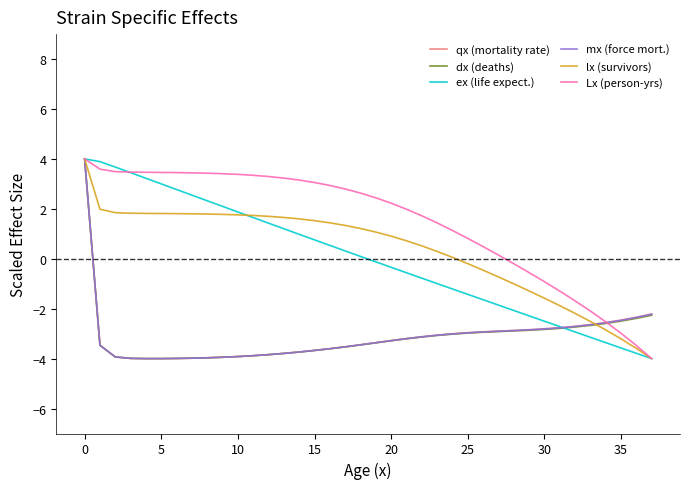

What is the average value of the qx (mortality rate) series?

-3.1